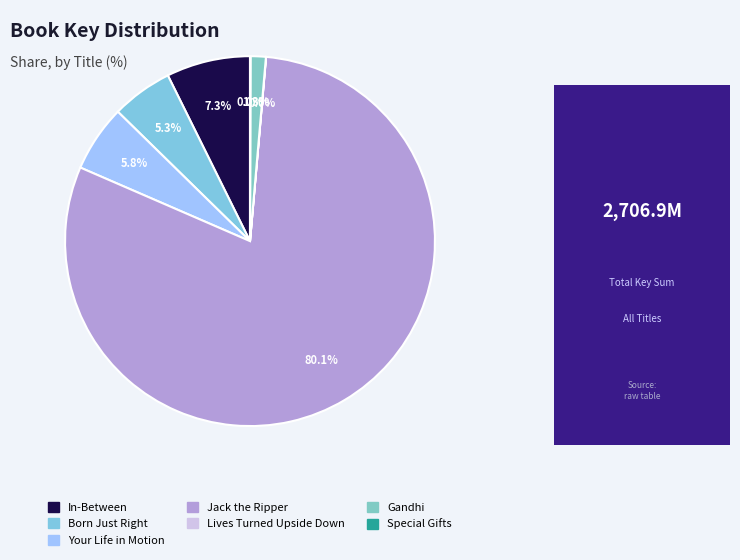

To the nearest percent, what percentage of the pie is Your Life in Motion?

6%